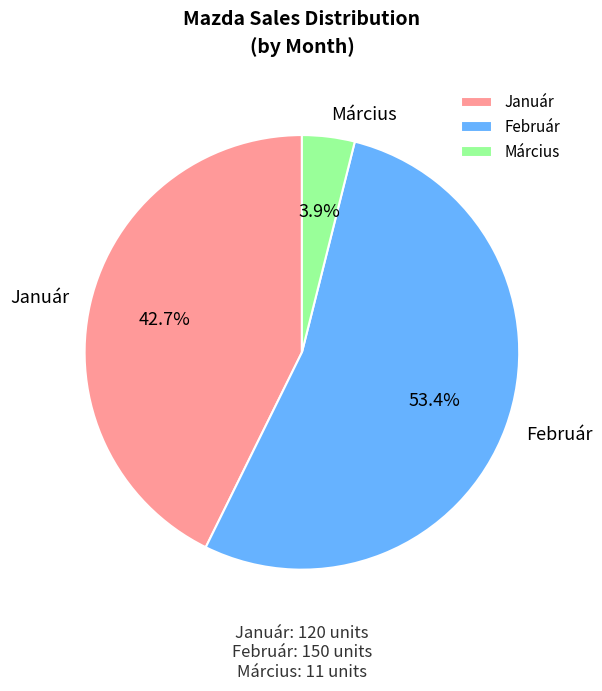

True or false: Március accounts for 13% of the total.

False